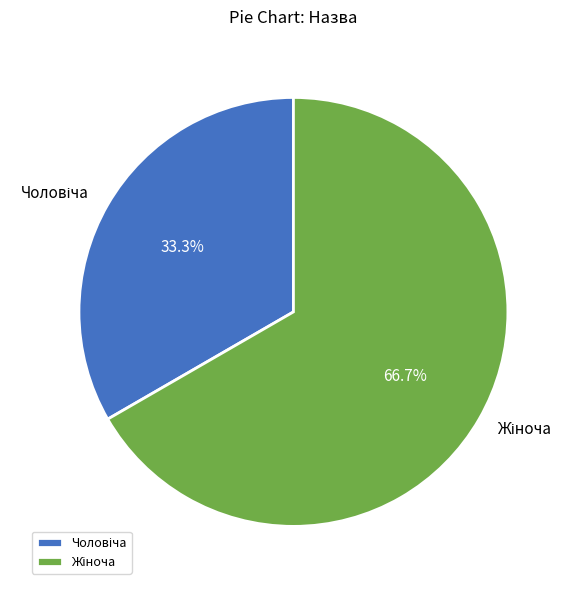

Is there any slice that represents more than half of the pie?

Yes